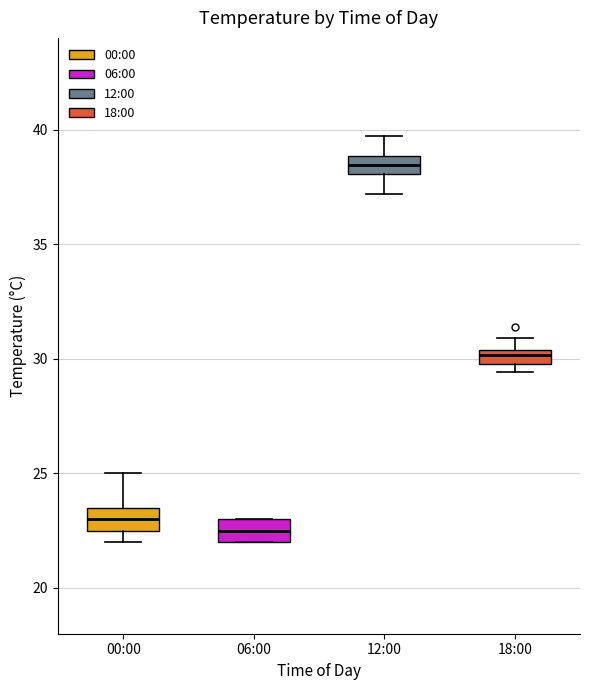

Where does the median line of the box for 12:00 sit on the y-axis? The values are not printed on the chart, so give them approximately, as read against the axis.

38.5